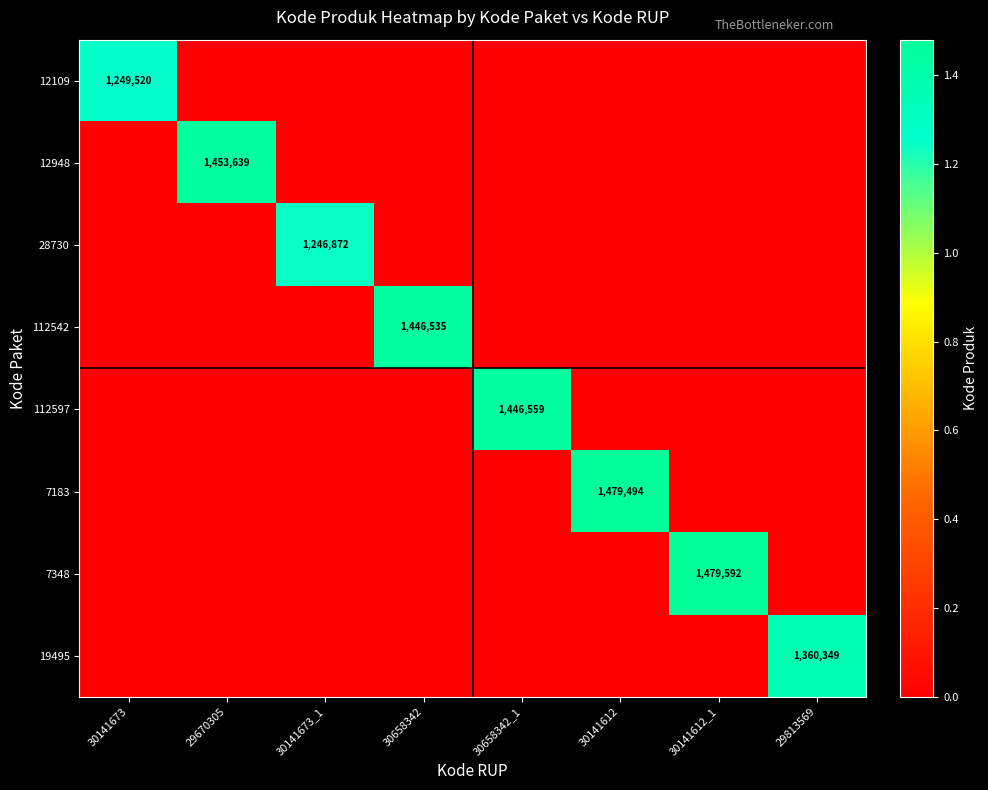

At which category does the chart reach its minimum across all series?

29670305